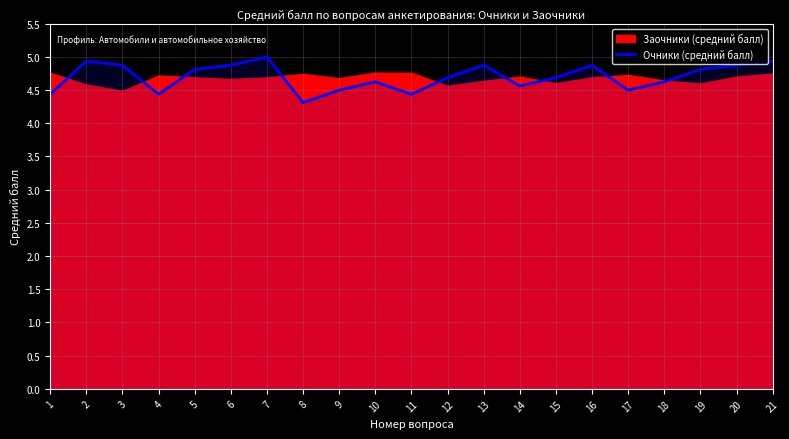

Is it true that Очники (средний балл) equals 2.3 at 1?

False